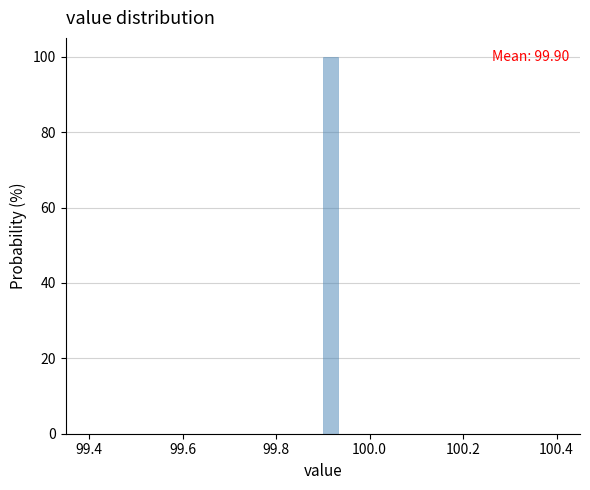

Read against the x-axis, roughly where is the centre of the tallest bar?

99.92